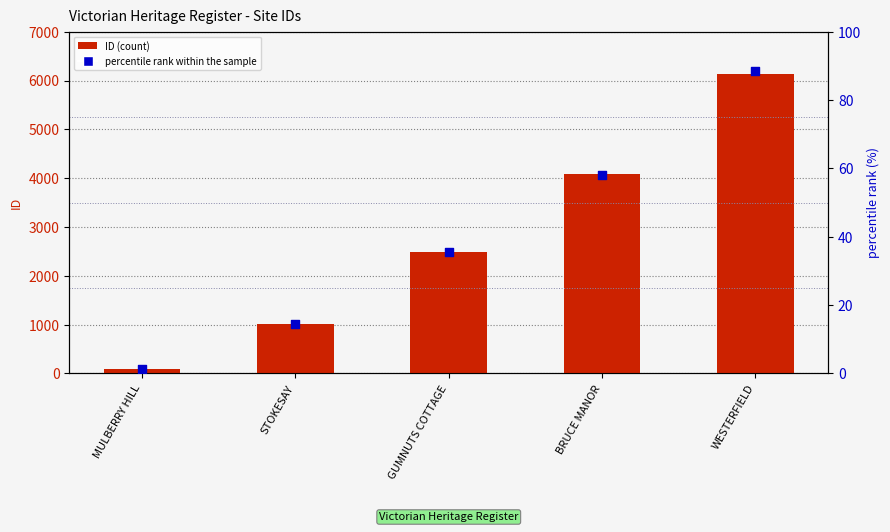

Which series has the widest spread of Y values?

ID